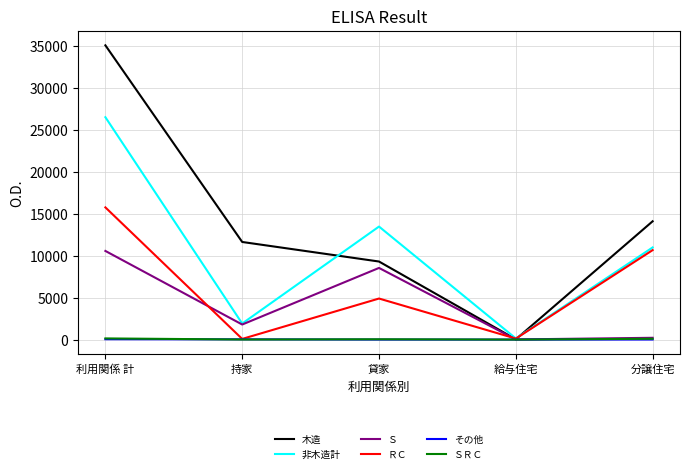

What is the total value across all series at 利用関係 計?

88098